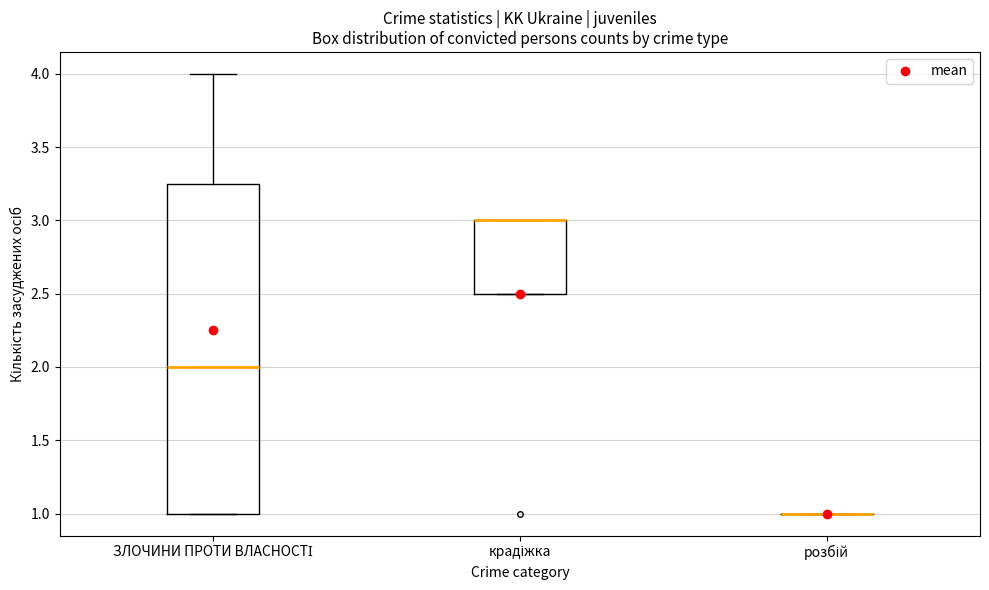

Reading left to right, transcribe this box plot: for each box, give where its median line is, the range the box spans, and where its two whiskers end, as read against the y-axis. The values are not printed on the chart, so give them approximately, as read against the axis.

ЗЛОЧИНИ ПРОТИ ВЛАСНОСТІ: median 2.00, box 1.00 to 3.25, whiskers 1.00 to 4.00
крадіжка: median 3.00 (drawn on the box's upper edge), box 2.50 to 3.00, whiskers 2.50 to 3.00
розбій: box collapsed to a line at 1.00, whiskers 1.00 to 1.00